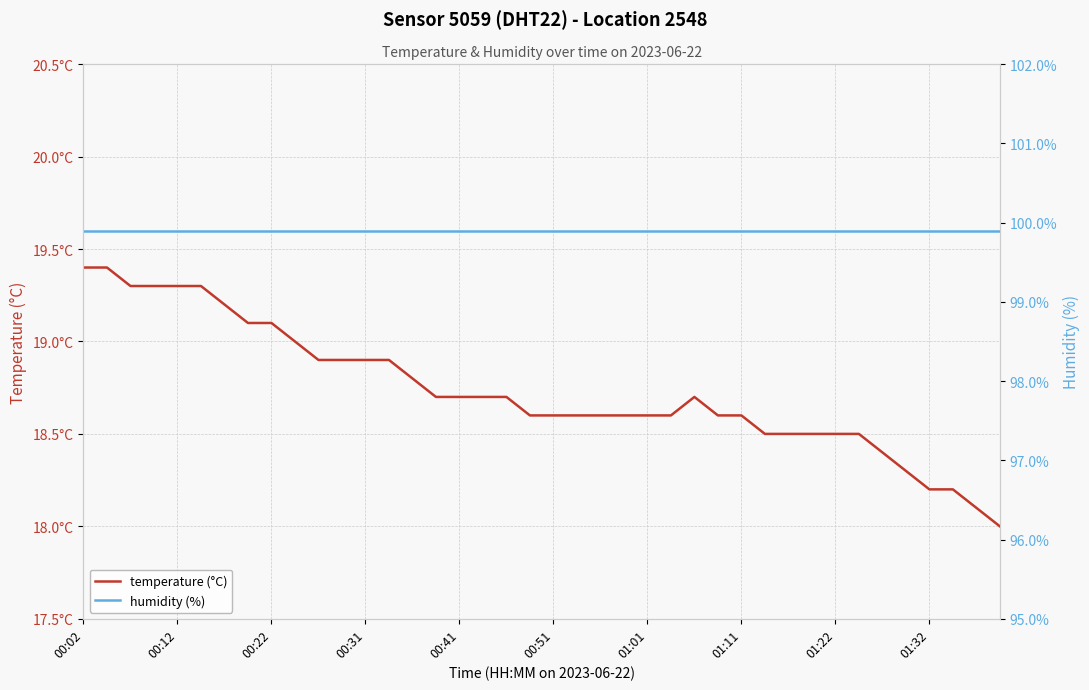

Reading left to right, transcribe all the data shown in this chart.

temperature (°C): 19.4	19.4	19.3	19.3	19.3	19.3	19.2	19.1	19.1	19.0	18.9	18.9	18.9	18.9	18.8	18.7	18.7	18.7	18.7	18.6	18.6	18.6	18.6	18.6	18.6	18.6	18.7	18.6	18.6	18.5	18.5	18.5	18.5	18.5	18.4	18.3	18.2	18.2	18.1	18.0
humidity (%): 99.9	99.9	99.9	99.9	99.9	99.9	99.9	99.9	99.9	99.9	99.9	99.9	99.9	99.9	99.9	99.9	99.9	99.9	99.9	99.9	99.9	99.9	99.9	99.9	99.9	99.9	99.9	99.9	99.9	99.9	99.9	99.9	99.9	99.9	99.9	99.9	99.9	99.9	99.9	99.9